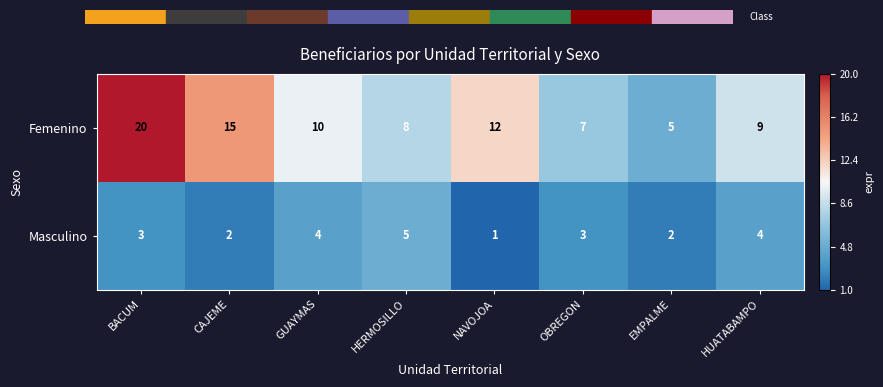

Reading right to left, what are all the values shown in this chart?

Femenino: HUATABAMPO=9	EMPALME=5	OBREGON=7	NAVOJOA=12	HERMOSILLO=8	GUAYMAS=10	CAJEME=15	BACUM=20
Masculino: HUATABAMPO=4	EMPALME=2	OBREGON=3	NAVOJOA=1	HERMOSILLO=5	GUAYMAS=4	CAJEME=2	BACUM=3